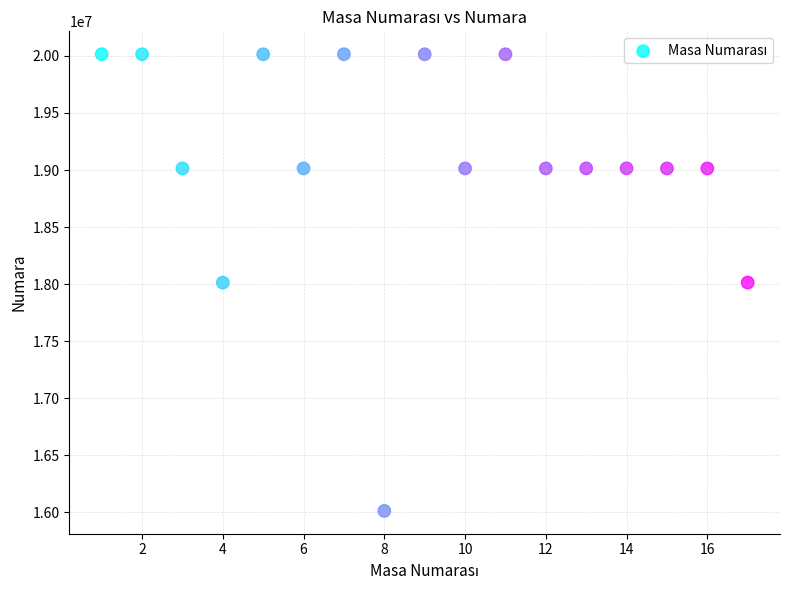

What is the range of Y values (max minus min)?

4000864